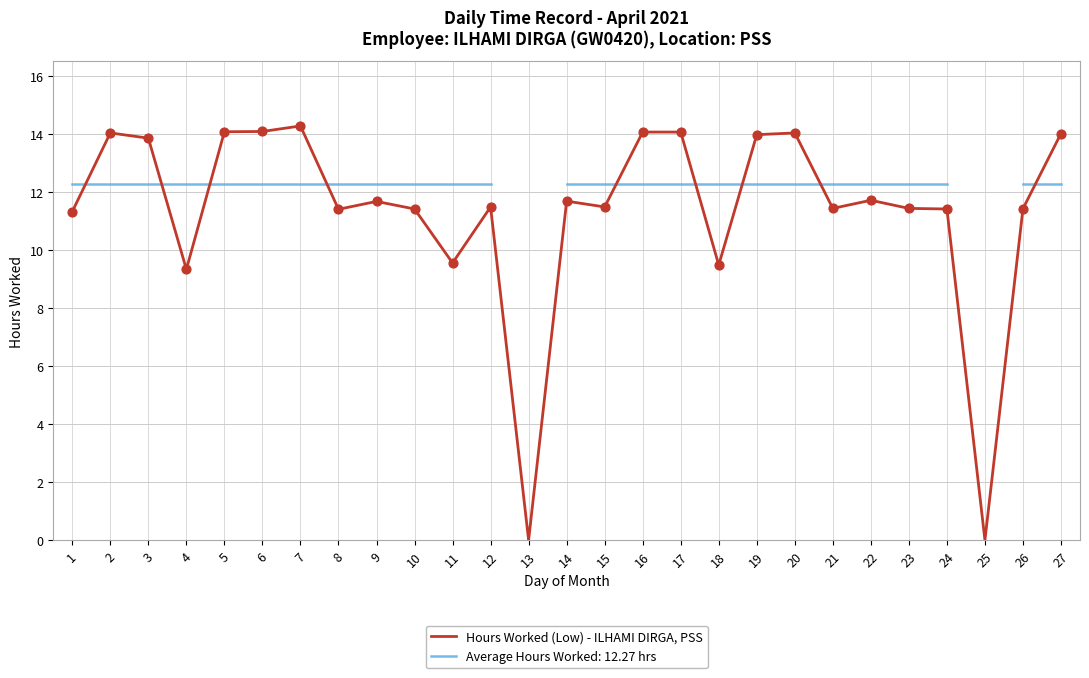

Approximately how many times larger is the value at 15 compared to 1?

1.0